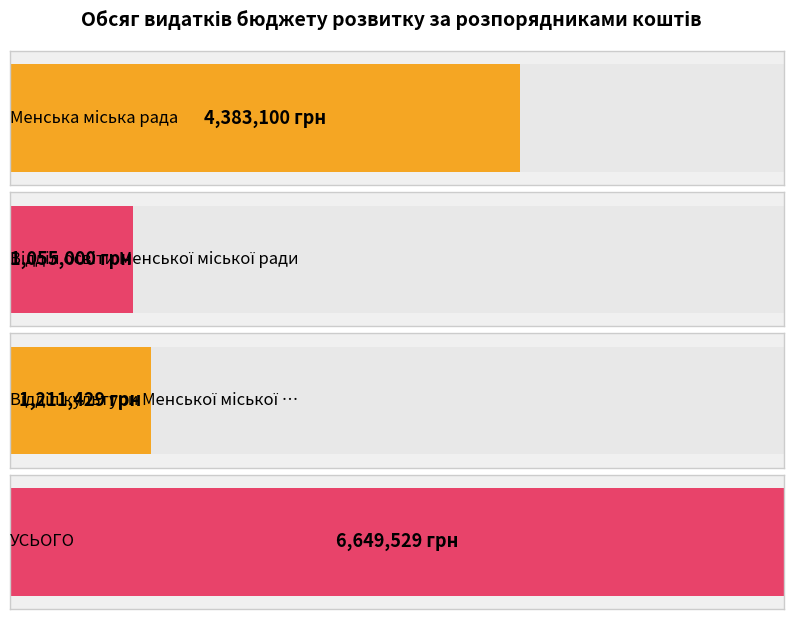

What is the greatest value displayed?

6649529